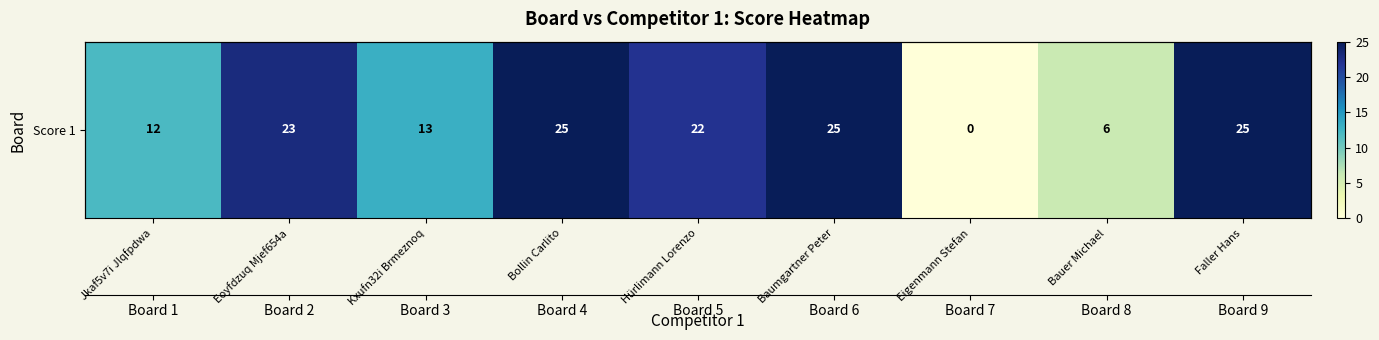

List the labels in order of value, largest first.

Bollin Carlito, Baumgartner Peter, Faller Hans, Eoyfdzuq Mjef654a, Hürlimann Lorenzo, Kxufn32i Brmeznoq, Jkaf5v7i Jlqfpdwa, Bauer Michael, Eigenmann Stefan